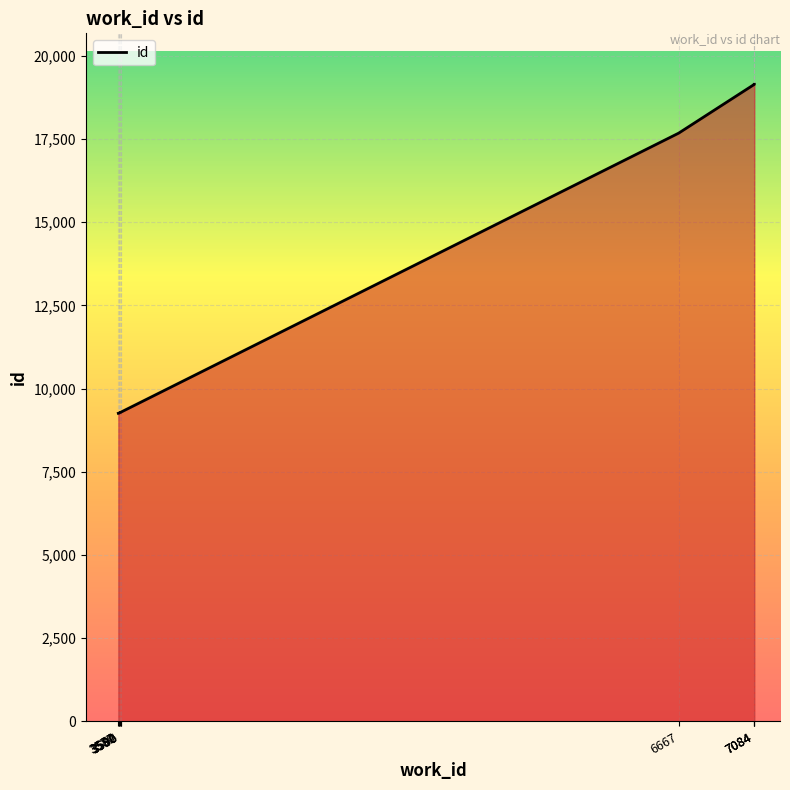

The chart shows a value of 9291 at 3590. True or false?

True